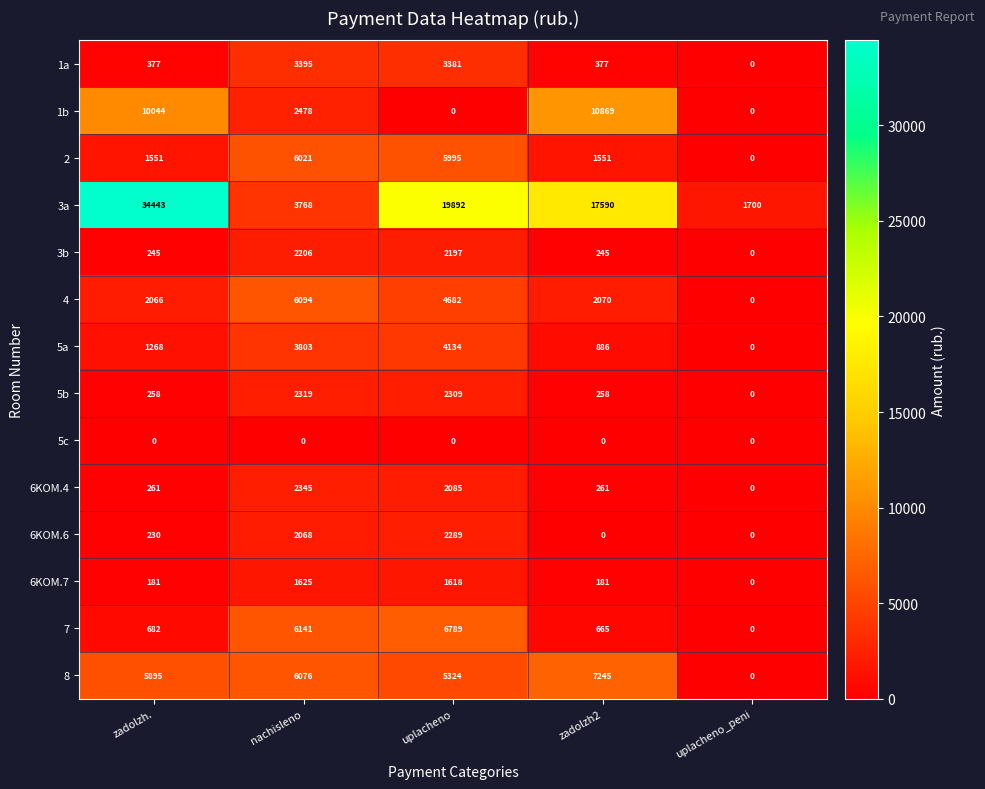

True or false: 3b has a value of 245 at zadolzh..

True